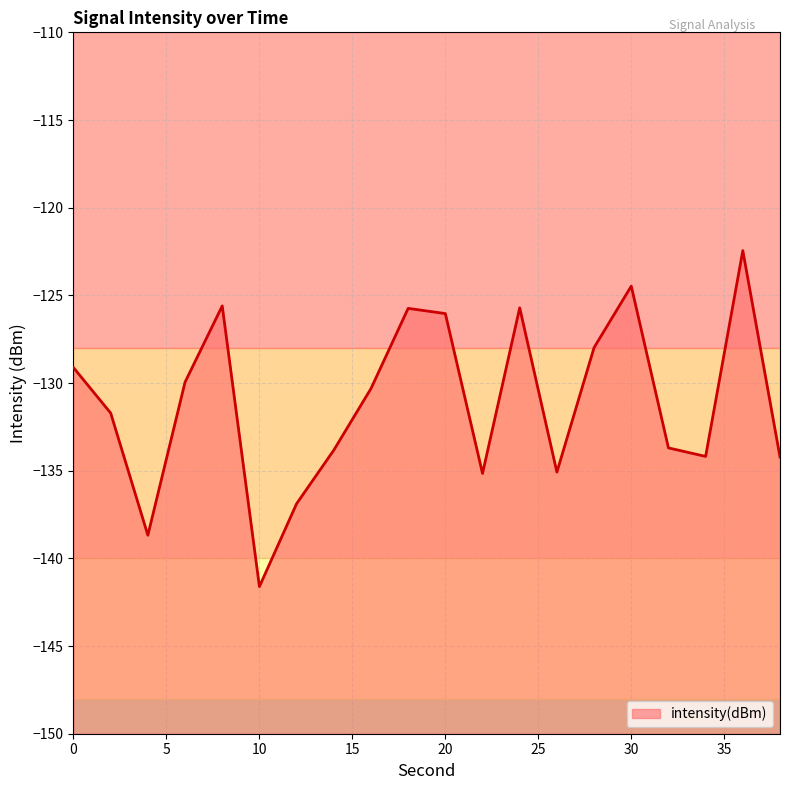

What is the value of the 1st point from the left?

-129.1